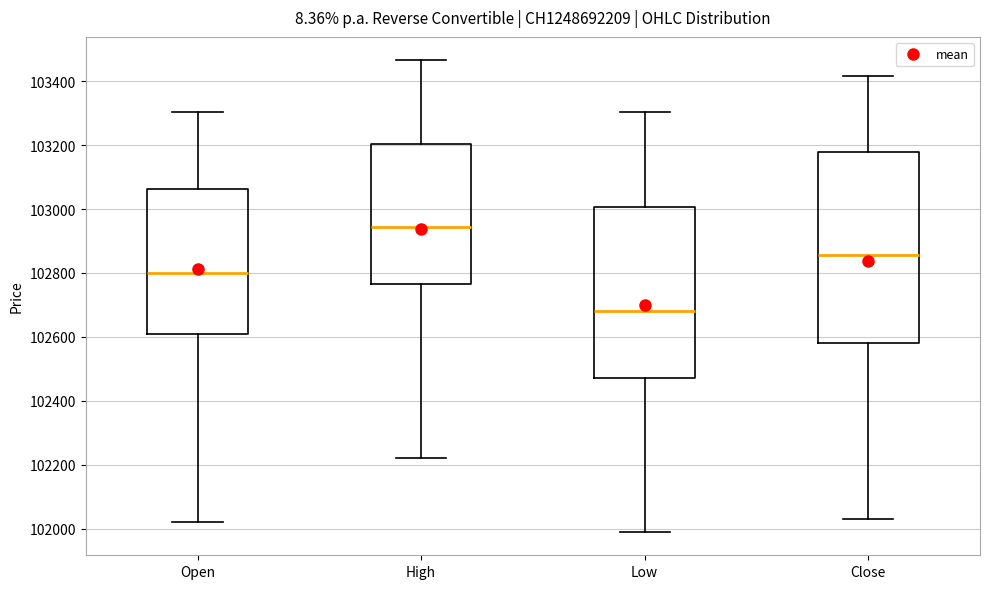

Where does the lower whisker of the box for High end on the y-axis? The values are not printed on the chart, so give them approximately, as read against the axis.

102220